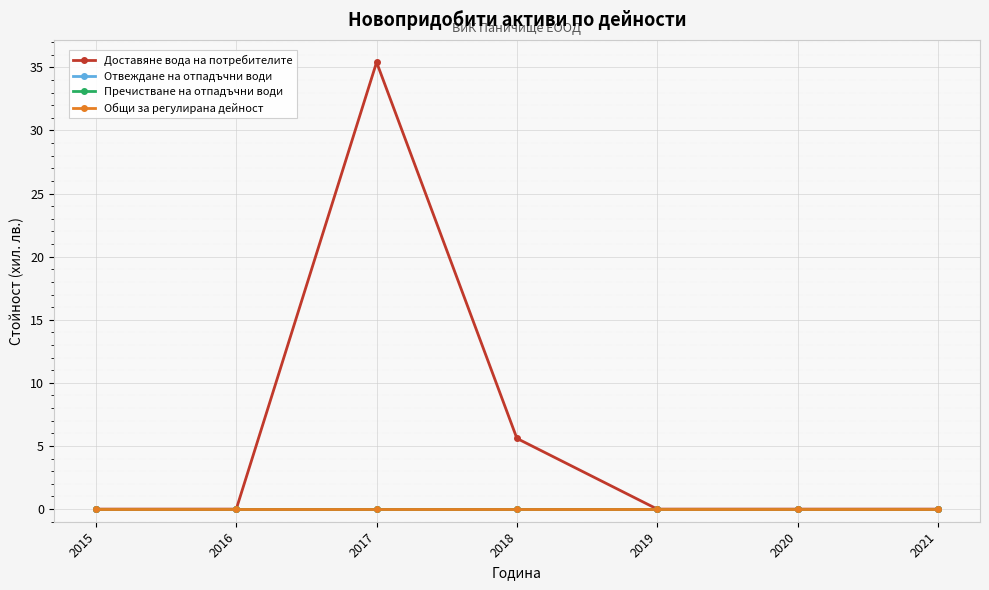

True or false: Доставяне вода на потребителите and Отвеждане на отпадъчни води cross at least once.

False